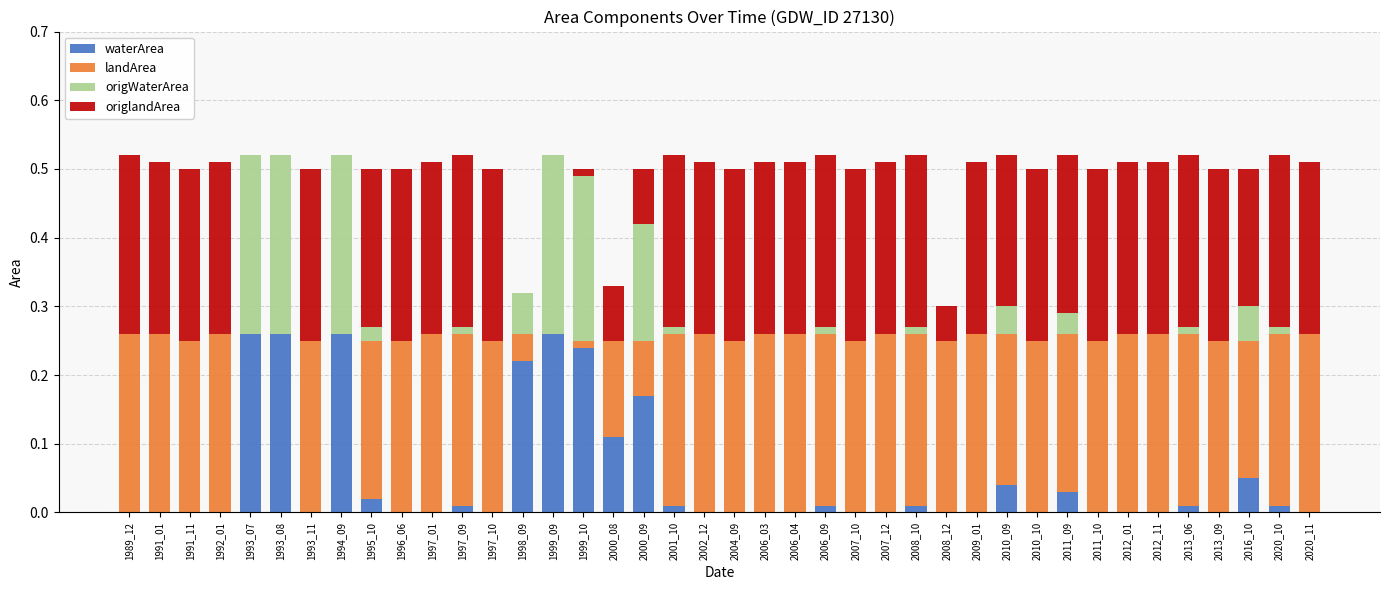

True or false: waterArea has a value of -0.1 at 1989_12.

False